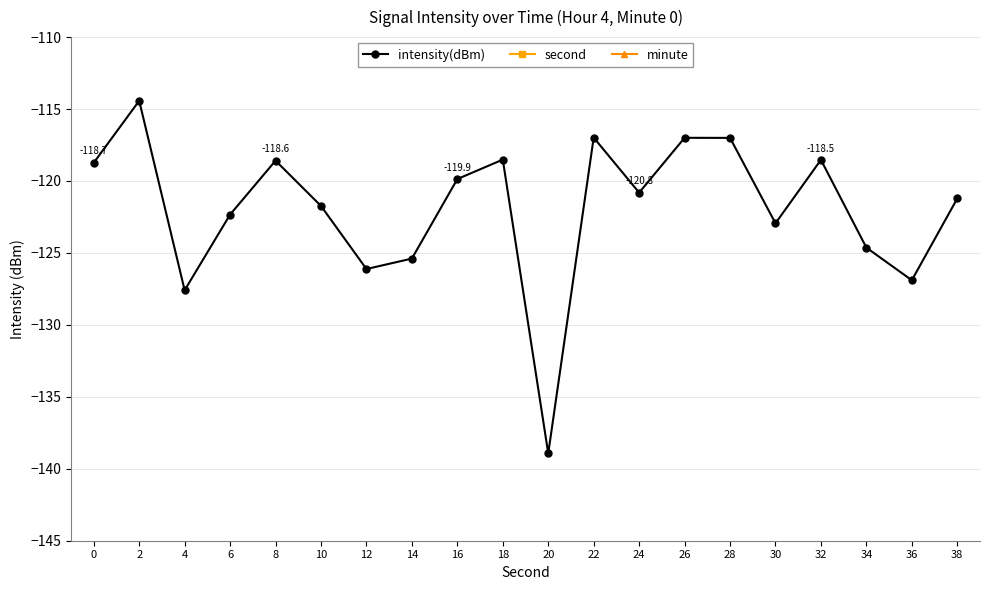

Reading left to right, transcribe all the data shown in this chart.

intensity(dBm): 0=-118.7	2=-114.4	4=-127.6	6=-122.3	8=-118.6	10=-121.7	12=-126.1	14=-125.4	16=-119.9	18=-118.5	20=-138.9	22=-117.0	24=-120.8	26=-117.0	28=-117.0	30=-122.9	32=-118.5	34=-124.6	36=-126.9	38=-121.2
second: 0=0.0	2=2.0	4=4.0	6=6.0	8=8.0	10=10.0	12=12.0	14=14.0	16=16.0	18=18.0	20=20.0	22=22.0	24=24.0	26=26.0	28=28.0	30=30.0	32=32.0	34=34.0	36=36.0	38=38.0
minute: 0=0.0	2=0.0	4=0.0	6=0.0	8=0.0	10=0.0	12=0.0	14=0.0	16=0.0	18=0.0	20=0.0	22=0.0	24=0.0	26=0.0	28=0.0	30=0.0	32=0.0	34=0.0	36=0.0	38=0.0